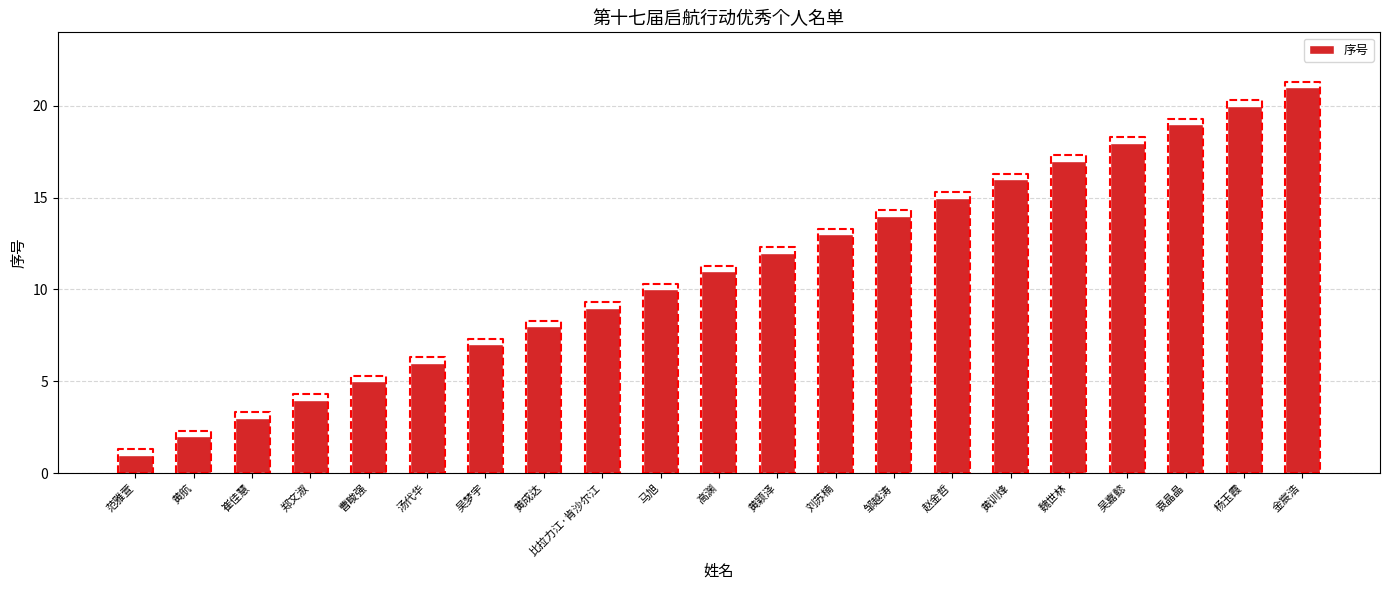

Which label corresponds to the largest value in the chart?

金宸浩